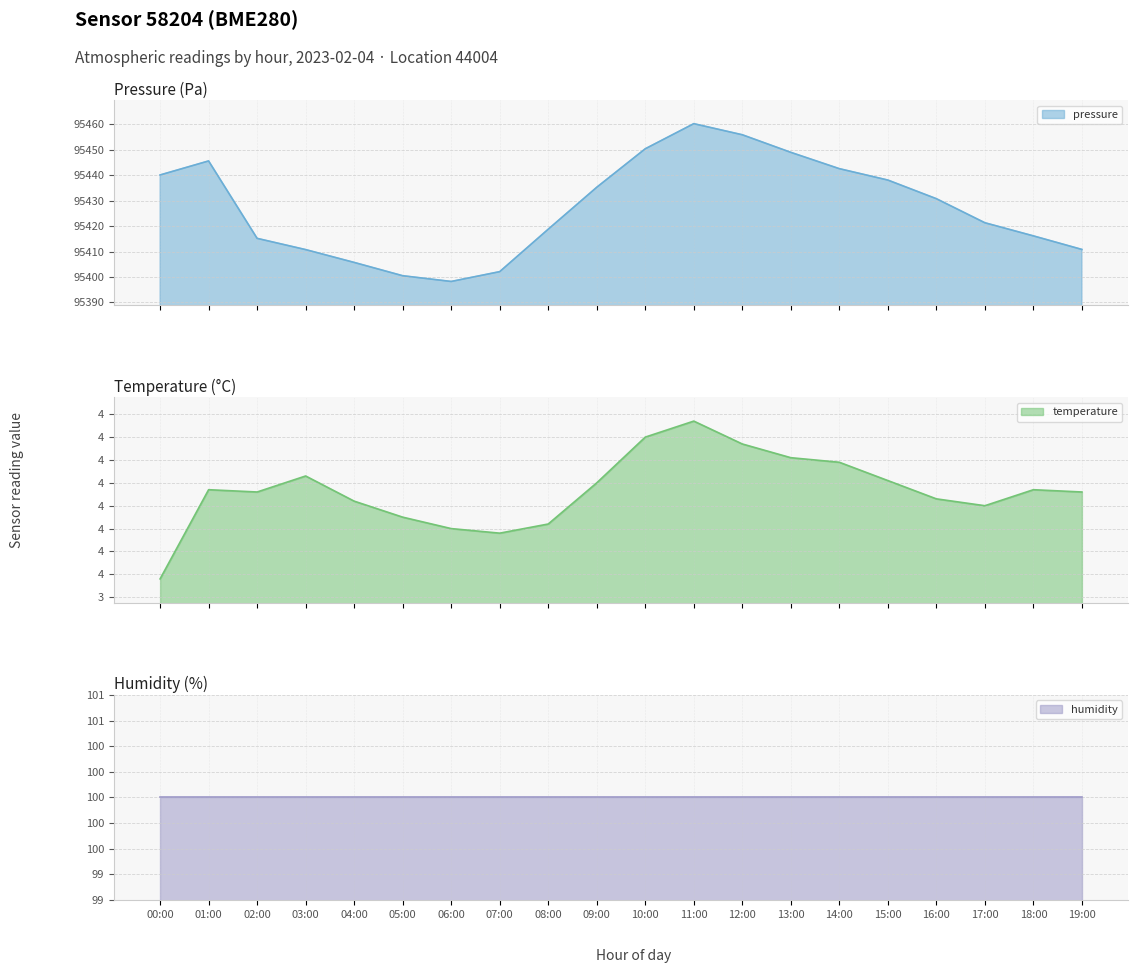

What is the label of the 8th point from the right?

12:00